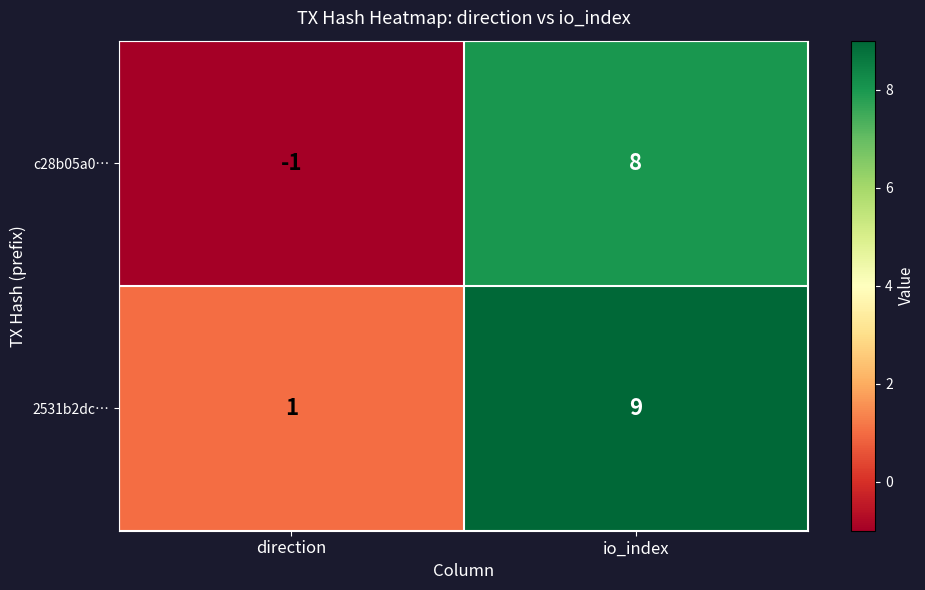

What is the difference between the highest and lowest values at io_index?

1